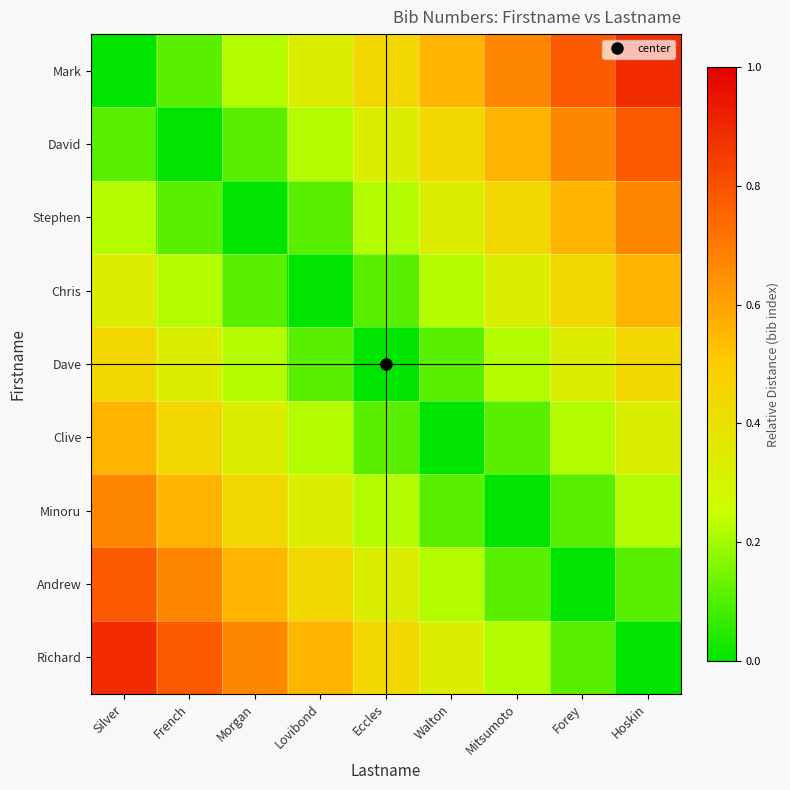

At which category is the sum across all series the highest?

Silver